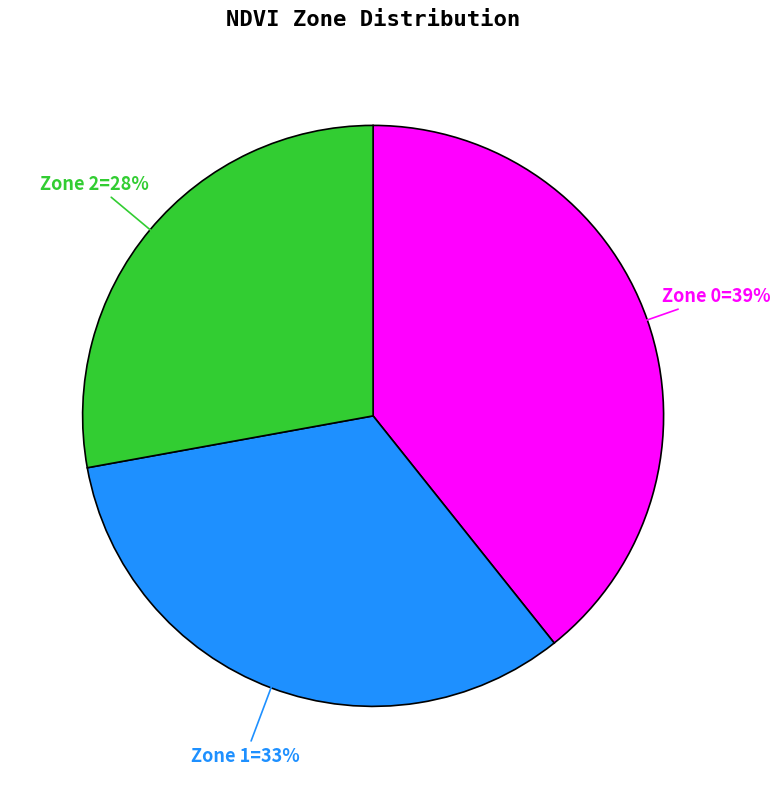

To the nearest percent, what is the average slice percentage?

33%